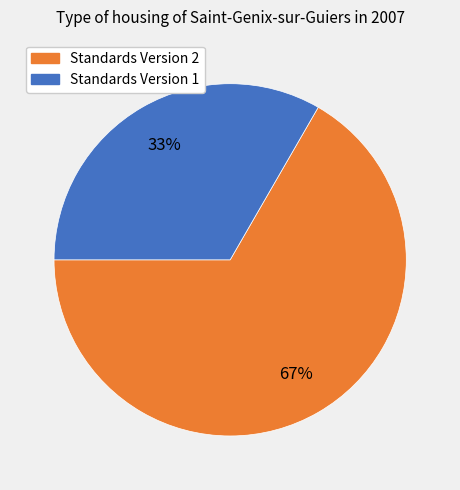

Is there a majority slice in this chart?

Yes